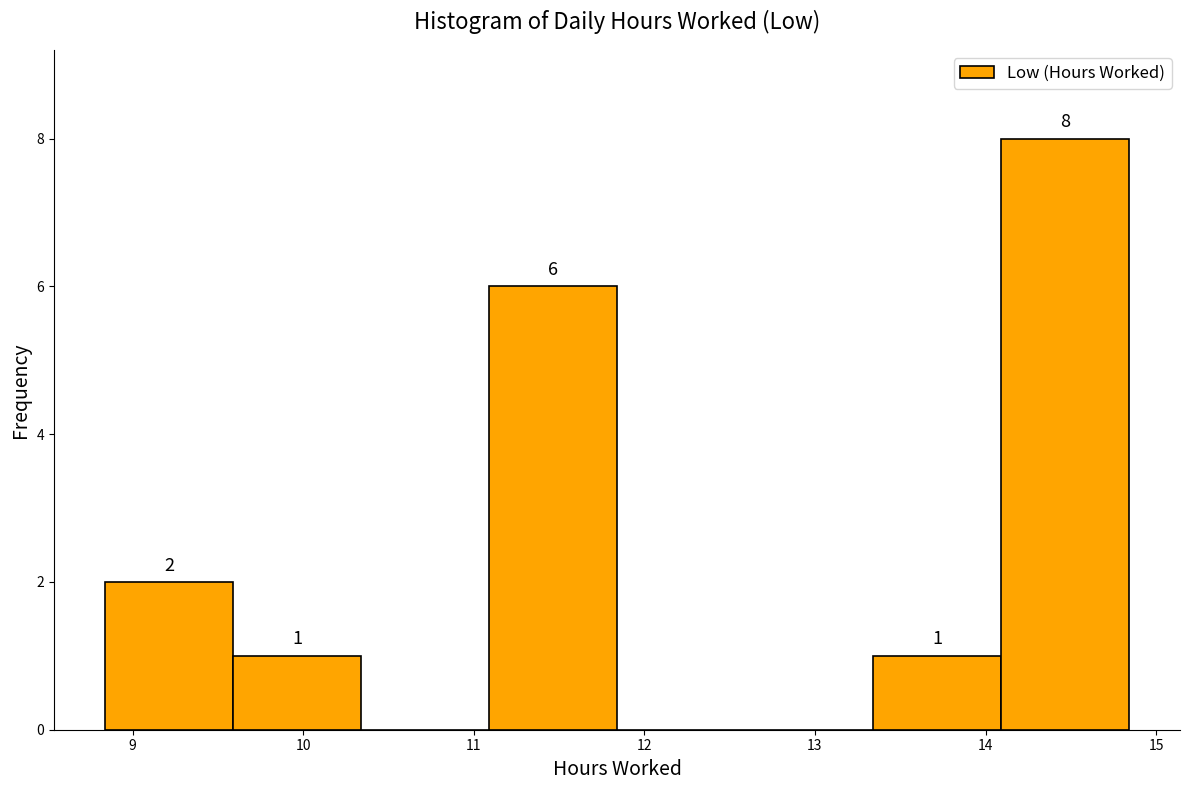

Over which range of the x-axis is the bar tallest?

14.09 to 14.84